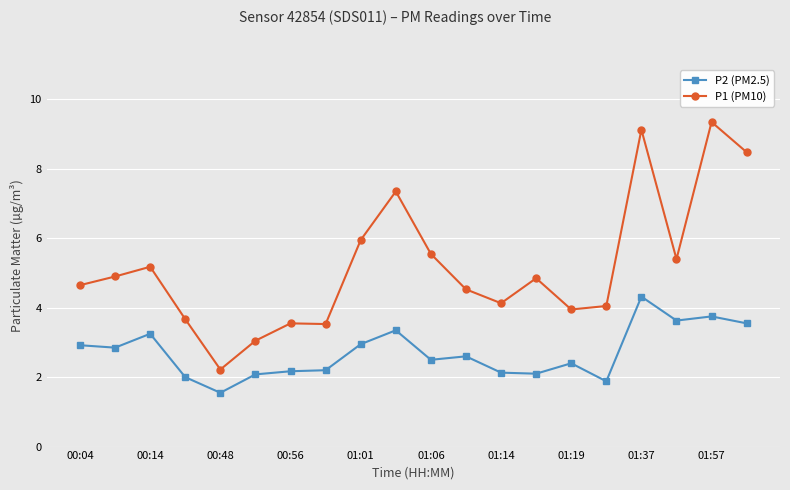

What is the difference between the maximum and second lowest values in the P1 (PM10) series?

6.3